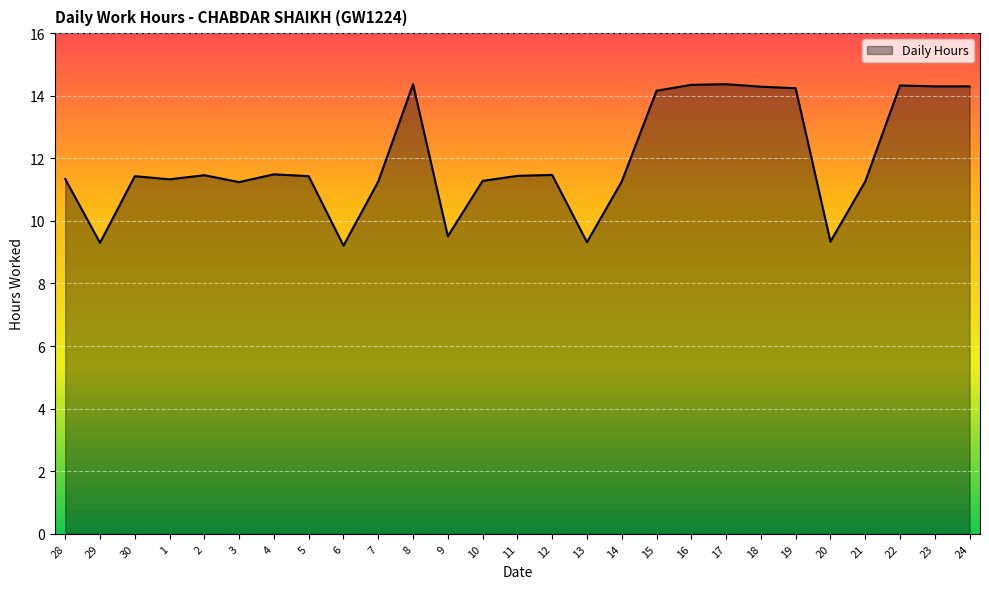

What is the ratio of the value at 1 to the value at 24?

0.8